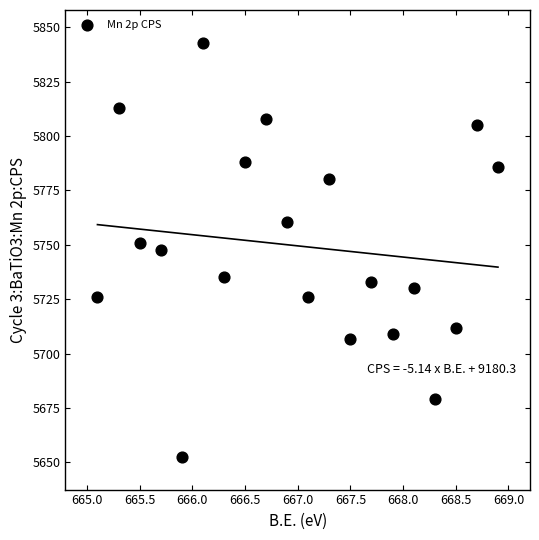

What is the range of Y values (max minus min)?

190.1